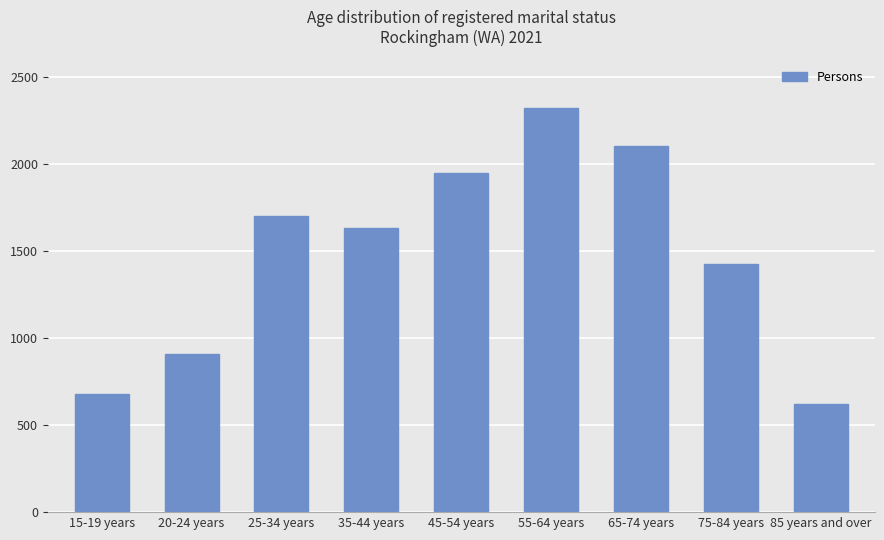

Rank the categories by value from highest to lowest.

55-64 years, 65-74 years, 45-54 years, 25-34 years, 35-44 years, 75-84 years, 20-24 years, 15-19 years, 85 years and over